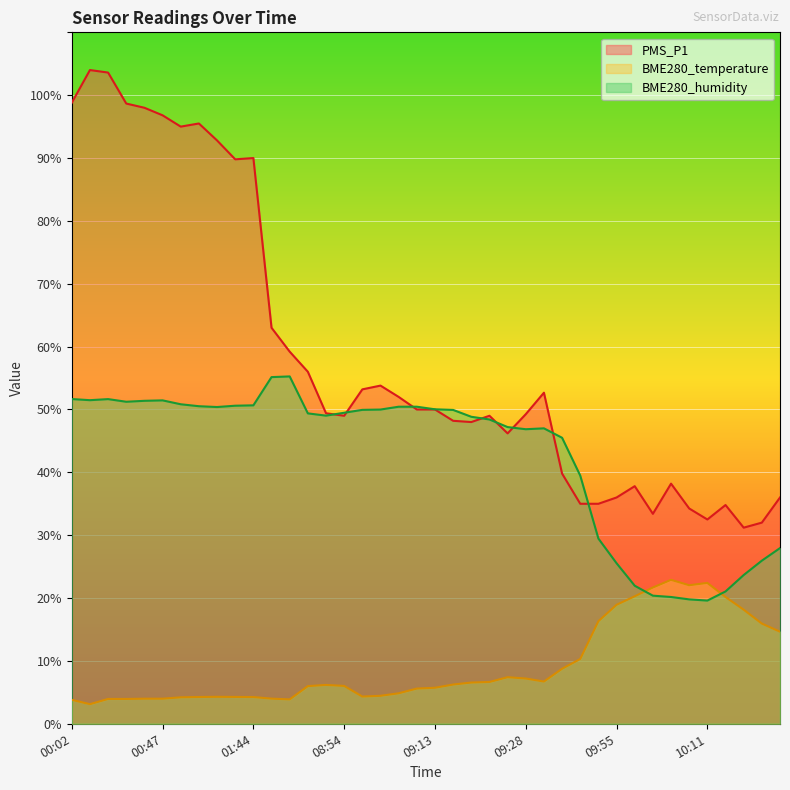

True or false: BME280_temperature and PMS_P1 intersect in this chart.

False